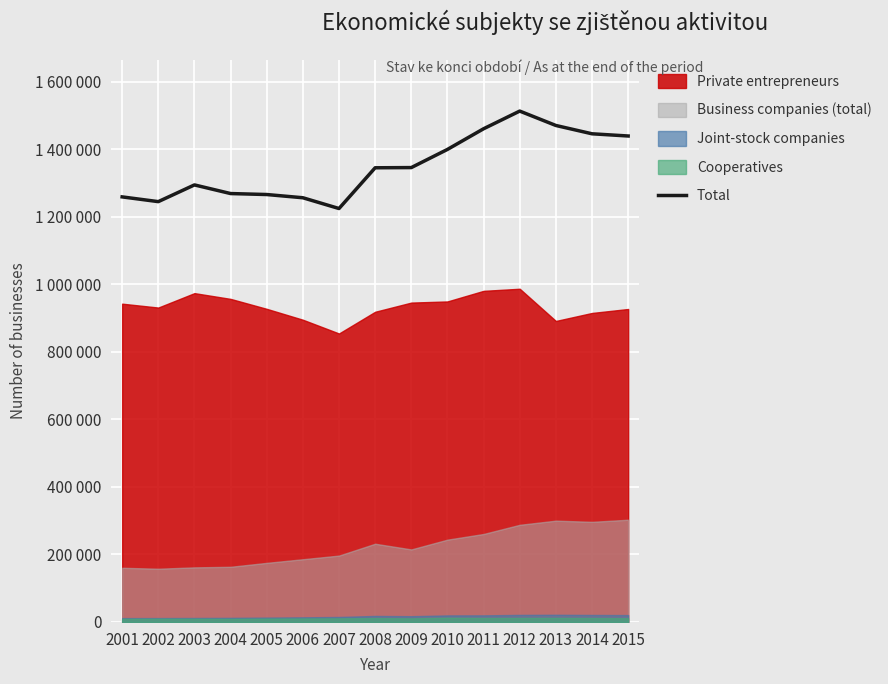

Which has a higher value, 2013 or 2015?

2013